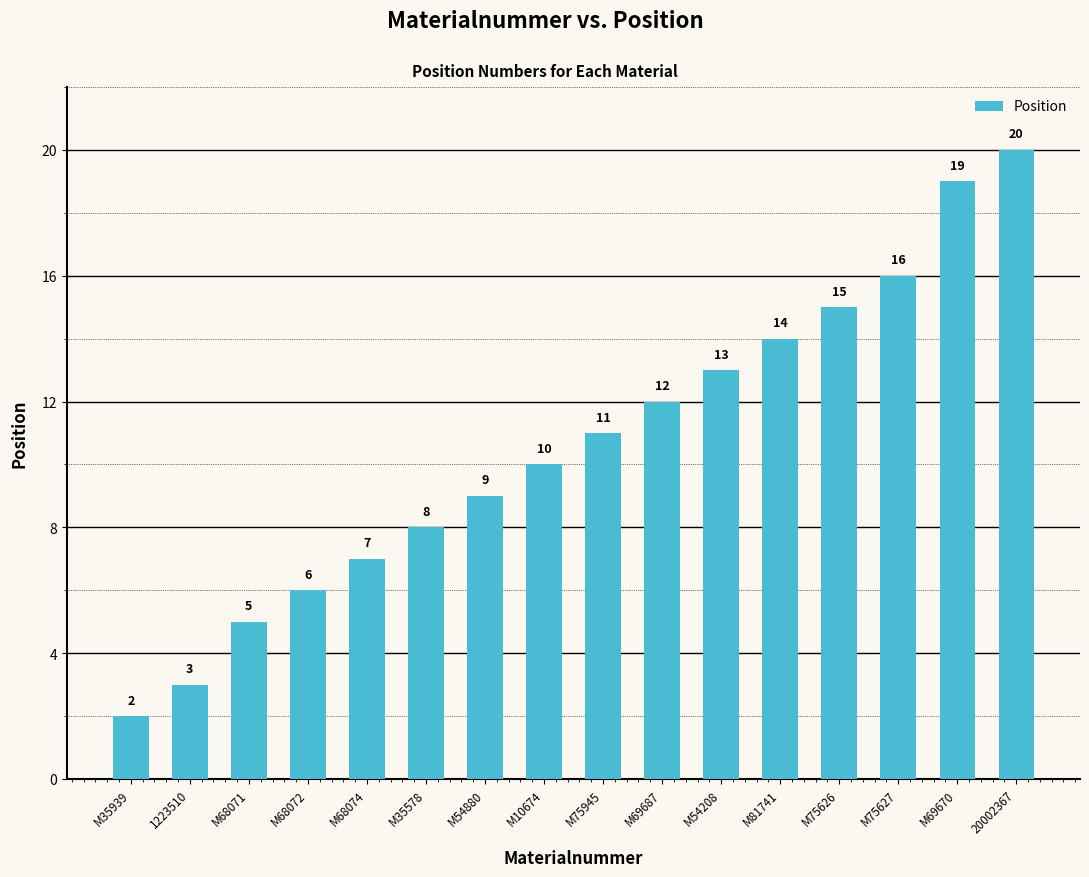

What is the label of the 10th bar from the left?

M69687